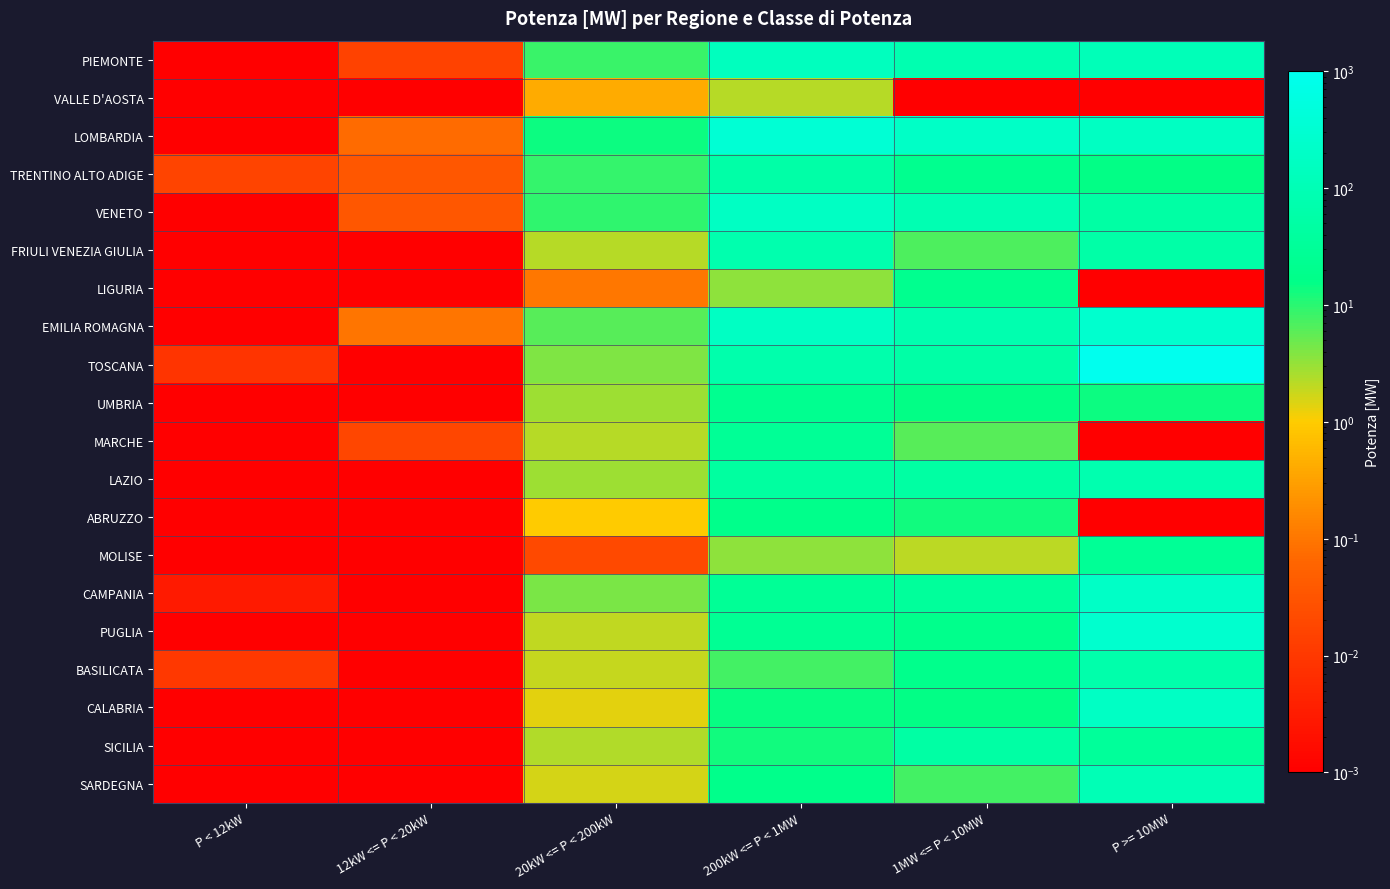

Which label corresponds to the largest value in the chart?

P >= 10MW